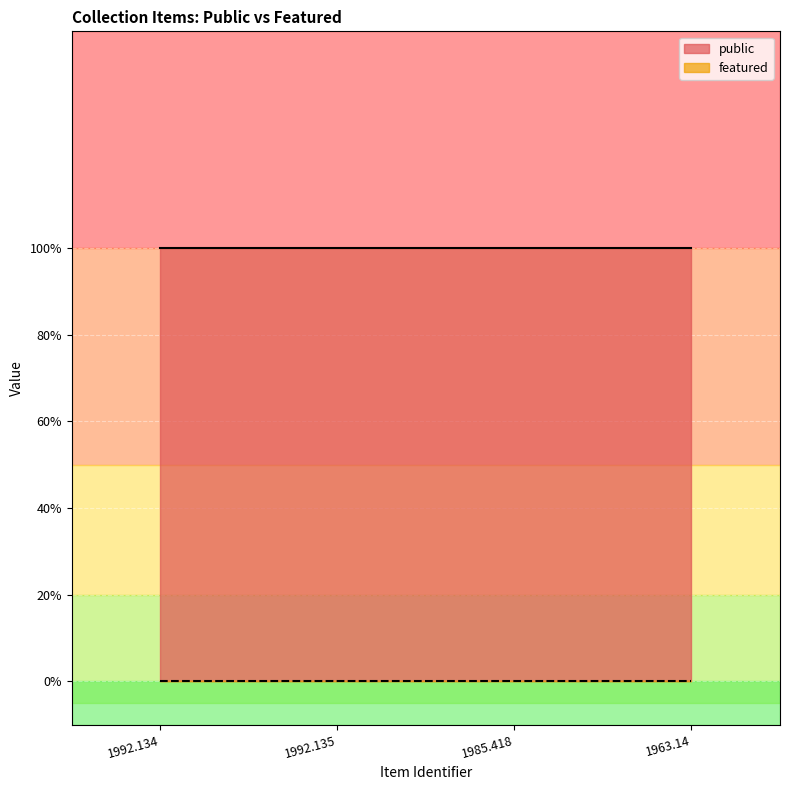

How many lines are shown in the chart?

2